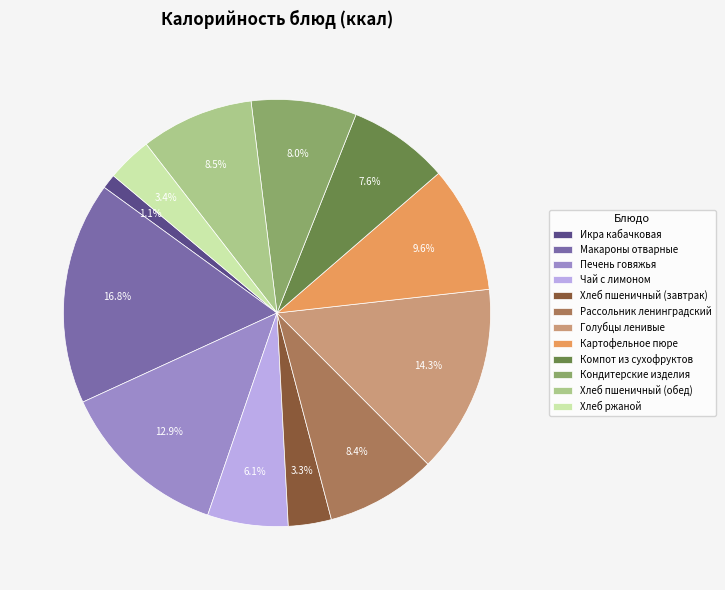

Is it true that Картофельное пюре is 4% of the pie?

False